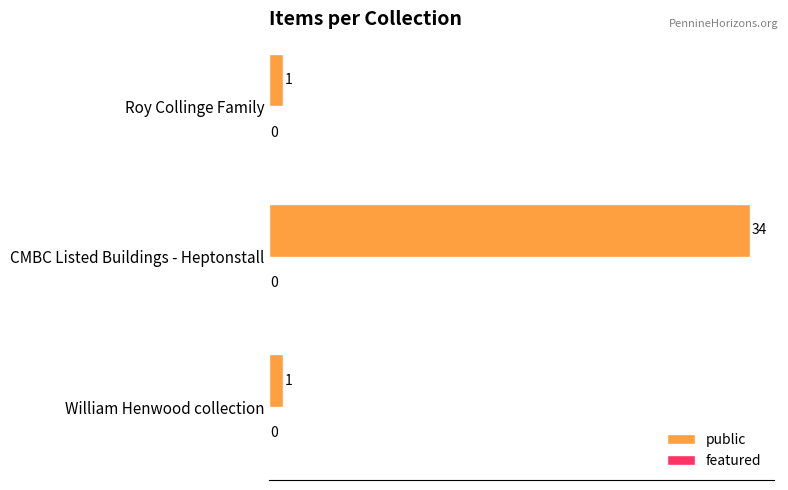

What is the sum of all values?

36